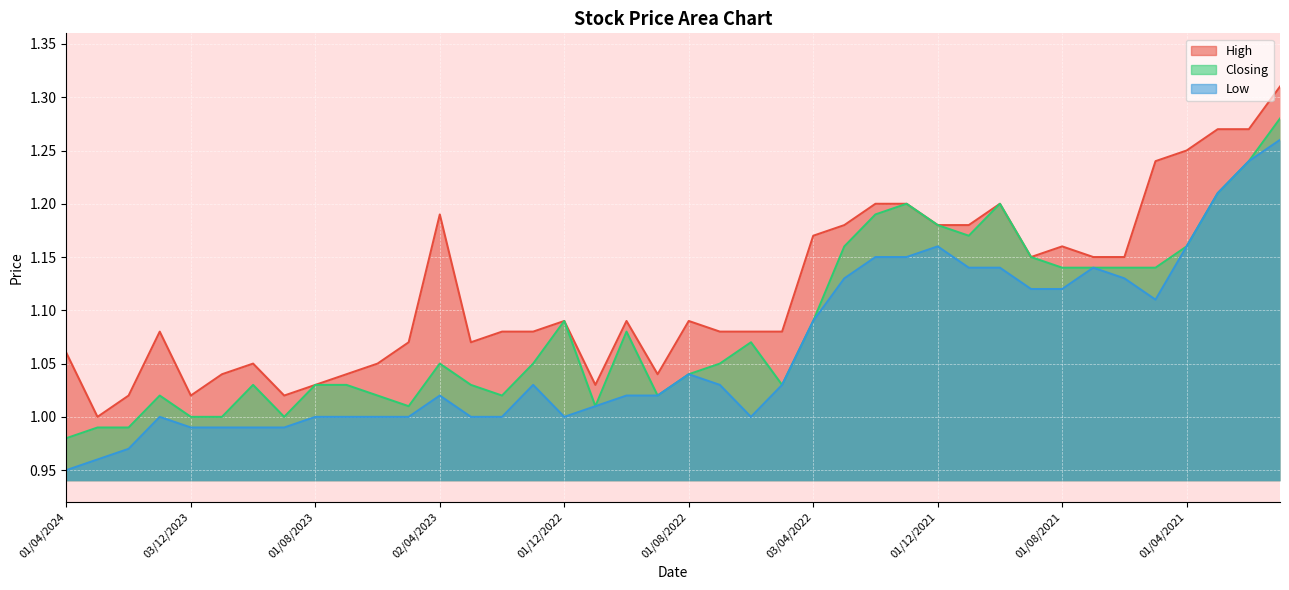

Reading left to right, what are all the values shown in this chart?

High: 1.1	1.0	1.0	1.1	1.0	1.0	1.1	1.0	1.0	1.0	1.1	1.1	1.2	1.1	1.1	1.1	1.1	1.0	1.1	1.0	1.1	1.1	1.1	1.1	1.2	1.2	1.2	1.2	1.2	1.2	1.2	1.1	1.2	1.1	1.1	1.2	1.2	1.3	1.3	1.3
Closing: 1.0	1.0	1.0	1.0	1.0	1.0	1.0	1.0	1.0	1.0	1.0	1.0	1.1	1.0	1.0	1.1	1.1	1.0	1.1	1.0	1.0	1.1	1.1	1.0	1.1	1.2	1.2	1.2	1.2	1.2	1.2	1.1	1.1	1.1	1.1	1.1	1.2	1.2	1.2	1.3
Low: 0.9	1.0	1.0	1.0	1.0	1.0	1.0	1.0	1.0	1.0	1.0	1.0	1.0	1.0	1.0	1.0	1.0	1.0	1.0	1.0	1.0	1.0	1.0	1.0	1.1	1.1	1.1	1.1	1.2	1.1	1.1	1.1	1.1	1.1	1.1	1.1	1.2	1.2	1.2	1.3